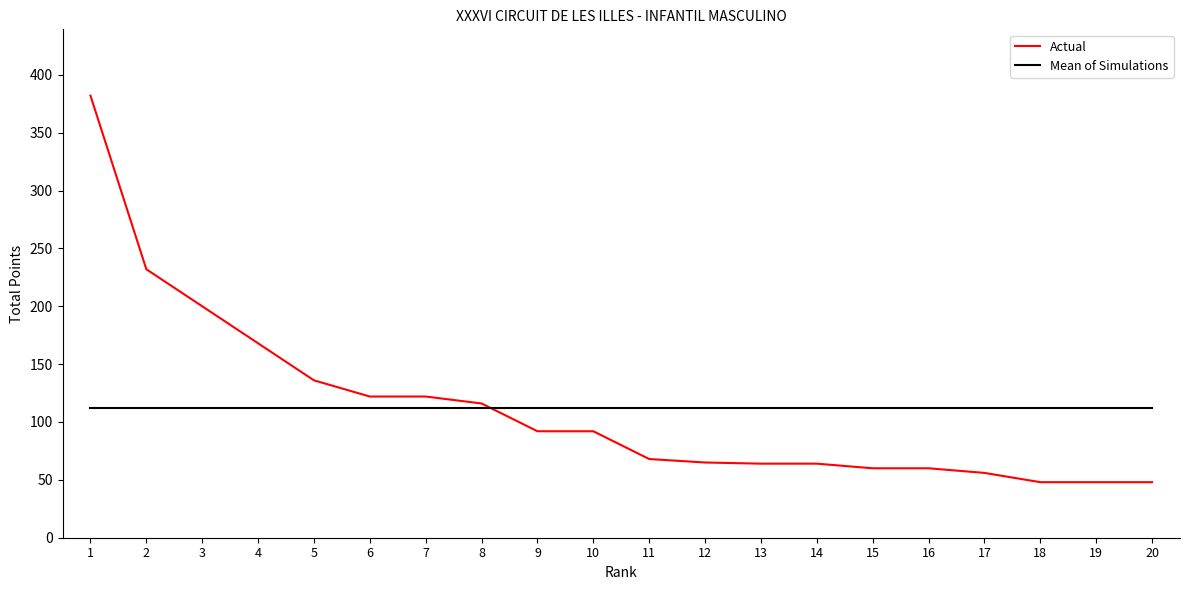

What is the minimum value shown in the chart?

48.0